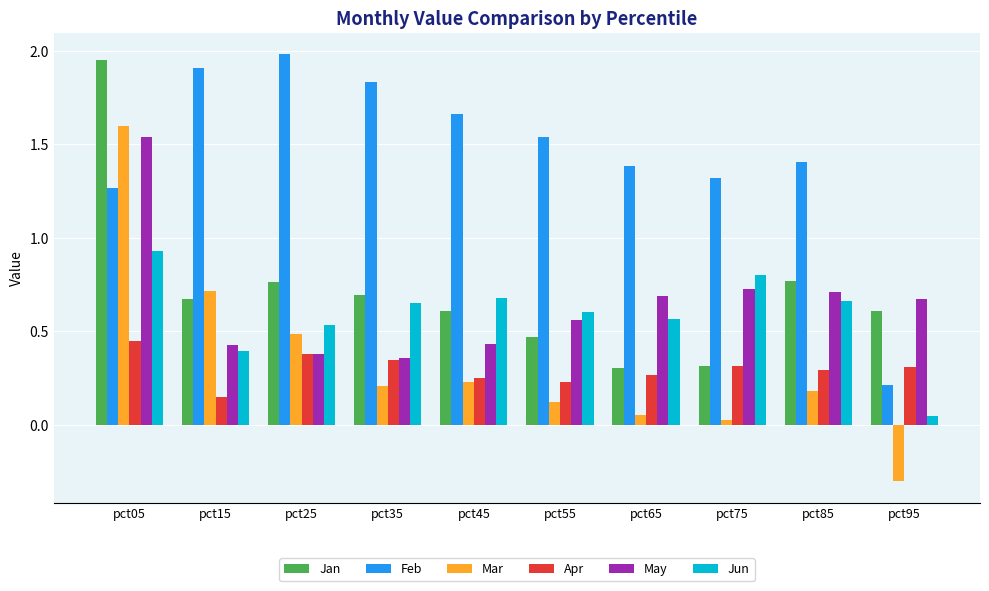

At how many categories does at least one series exceed 0?

10